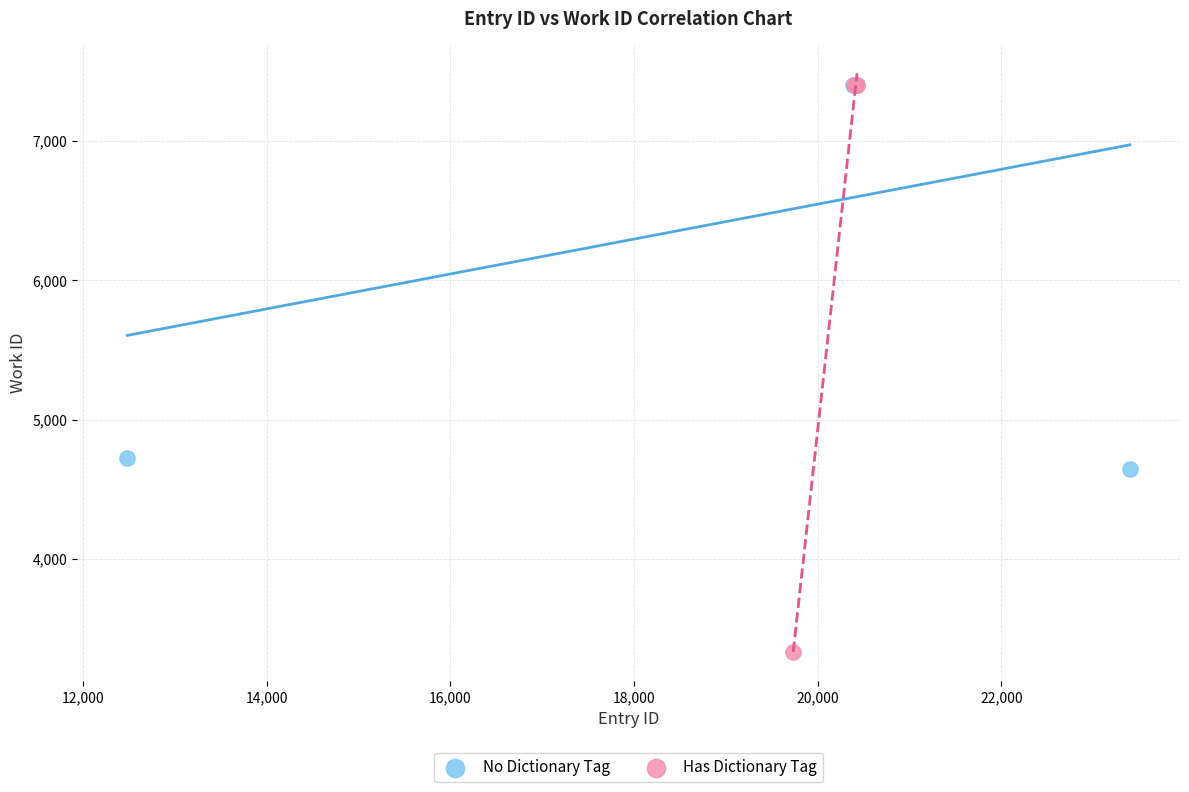

Which series contains the lowest Y value?

Has Dictionary Tag